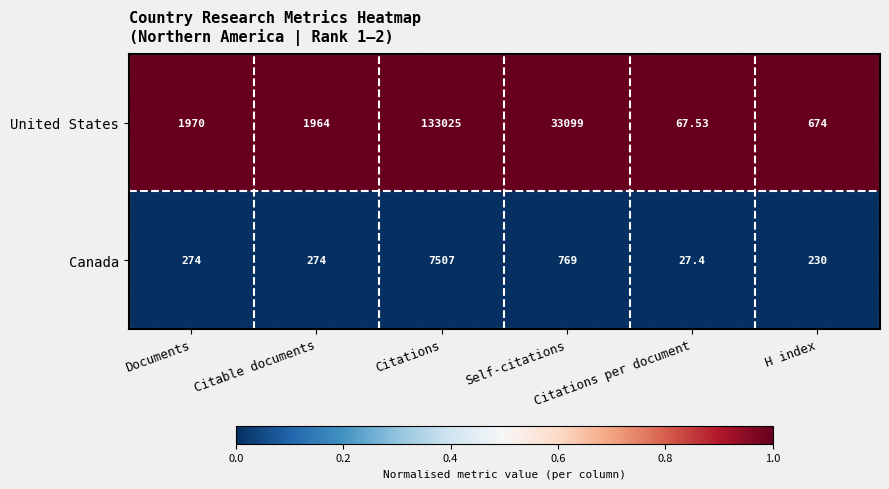

Rank the series by their average value, from lowest to highest.

Canada, United States